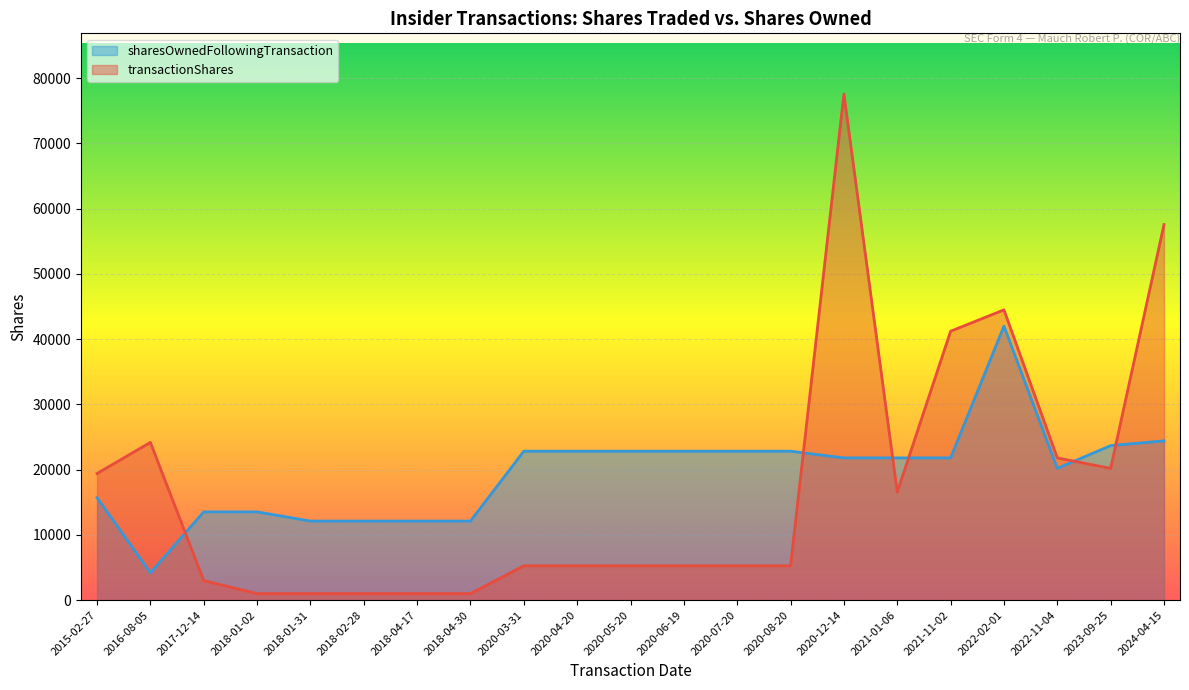

Is it true that sharesOwnedFollowingTransaction equals 30782 at 2020-12-14?

False